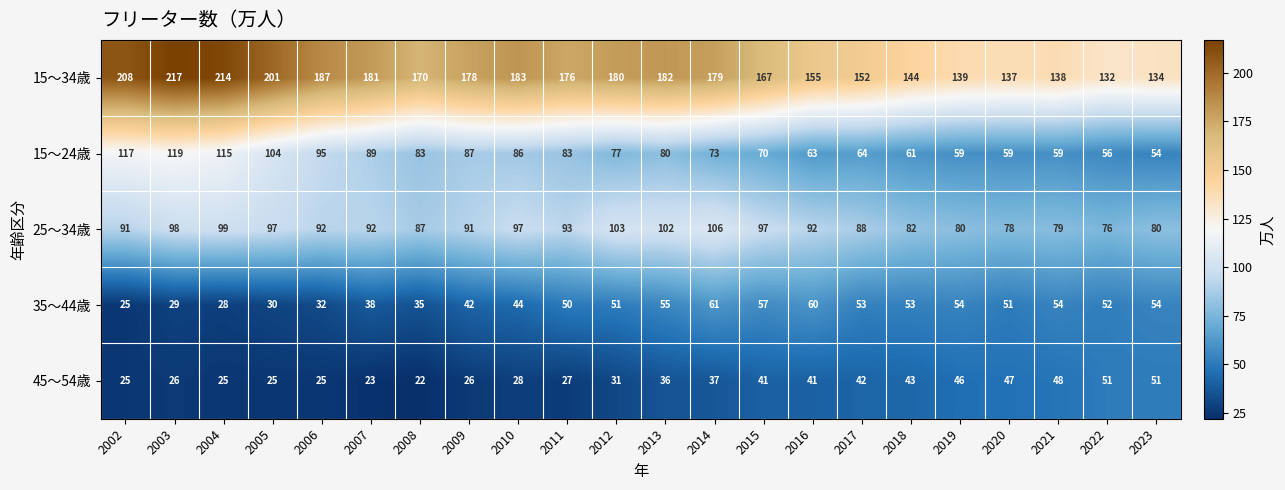

Rank the series at 2020 from highest to lowest value.

15～34歳, 25～34歳, 15～24歳, 35～44歳, 45～54歳